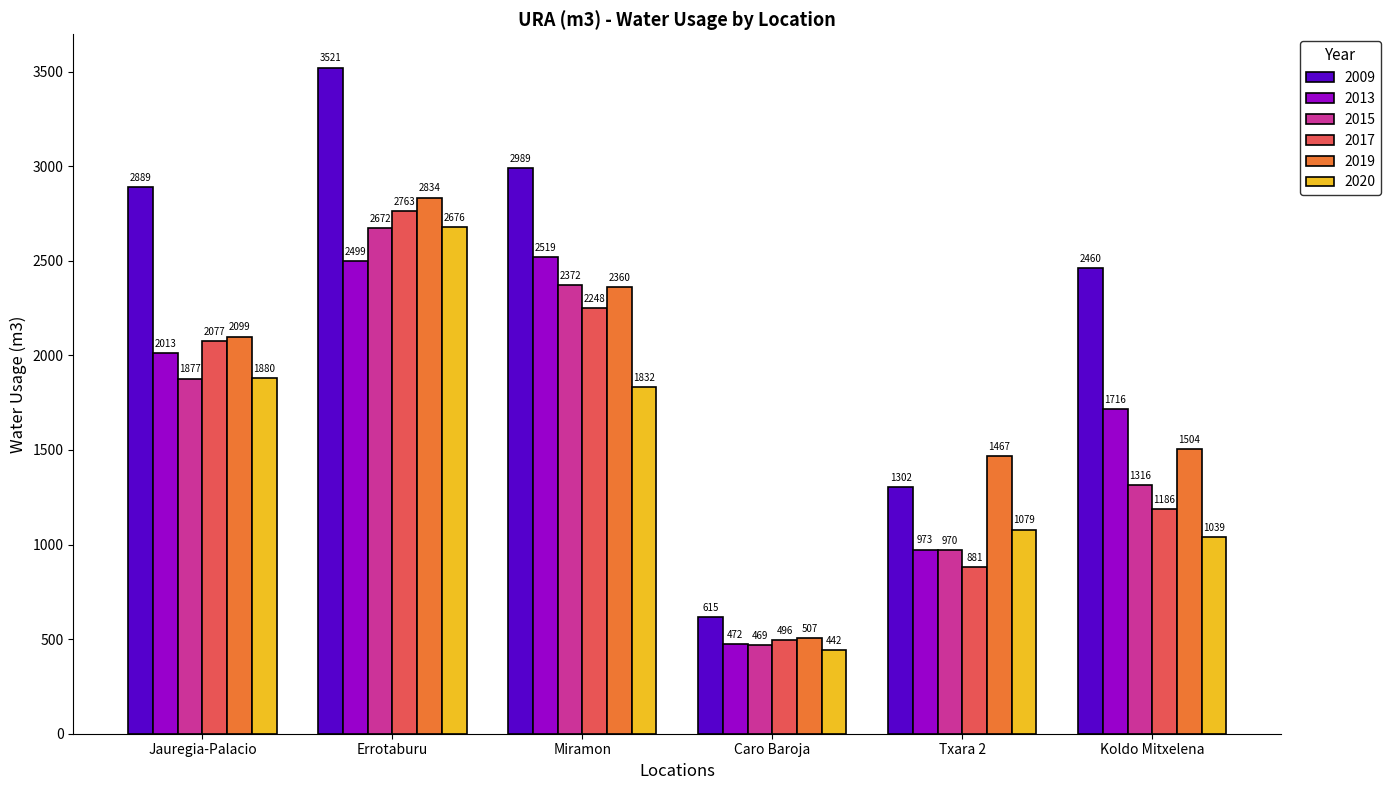

Reading left to right, extract all data points from this chart.

2009: Jauregia-Palacio=2889	Errotaburu=3521	Miramon=2989	Caro Baroja=615	Txara 2=1302	Koldo Mitxelena=2460
2013: Jauregia-Palacio=2013	Errotaburu=2499	Miramon=2519	Caro Baroja=472	Txara 2=973	Koldo Mitxelena=1716
2015: Jauregia-Palacio=1877	Errotaburu=2672	Miramon=2372	Caro Baroja=469	Txara 2=970	Koldo Mitxelena=1316
2017: Jauregia-Palacio=2077	Errotaburu=2763	Miramon=2248	Caro Baroja=496	Txara 2=881	Koldo Mitxelena=1186
2019: Jauregia-Palacio=2099	Errotaburu=2834	Miramon=2360	Caro Baroja=507	Txara 2=1467	Koldo Mitxelena=1504
2020: Jauregia-Palacio=1880	Errotaburu=2676	Miramon=1832	Caro Baroja=442	Txara 2=1079	Koldo Mitxelena=1039